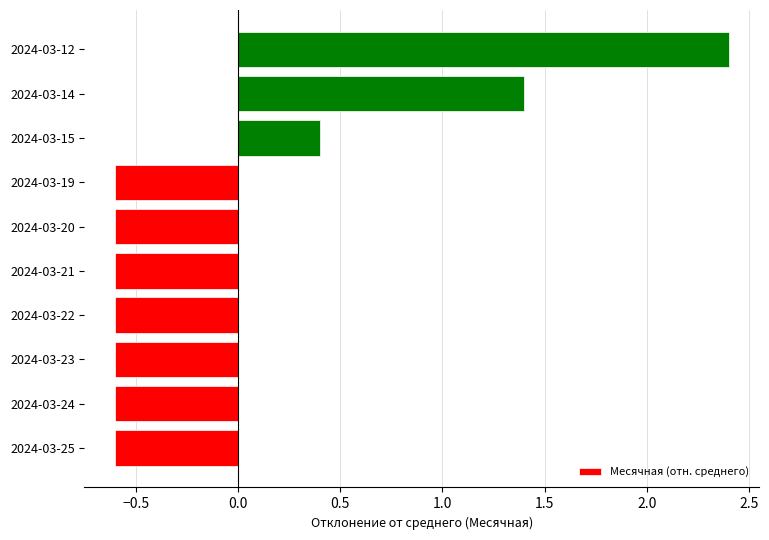

Is it true that the value at 2024-03-19 is -0.6?

True